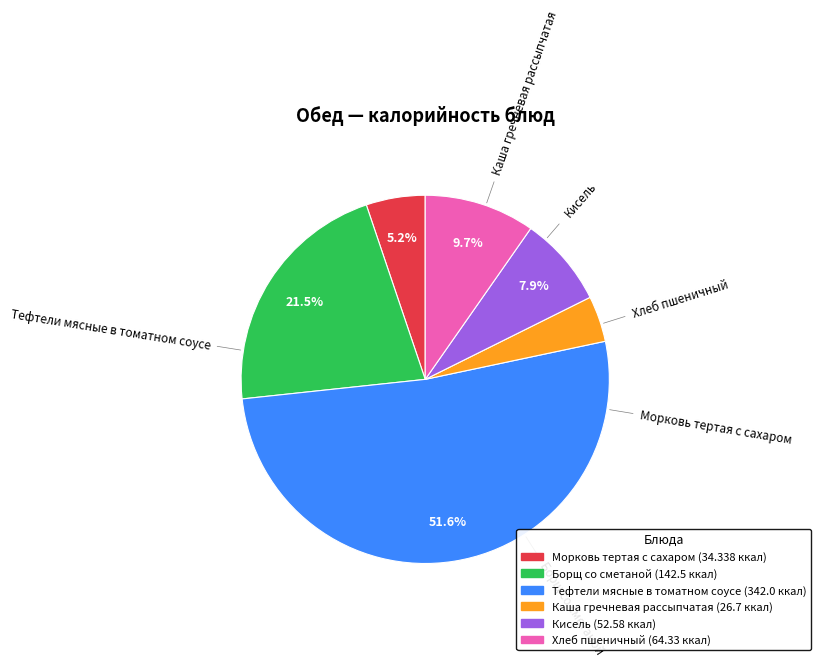

True or false: Борщ со сметаной accounts for 22% of the total.

True